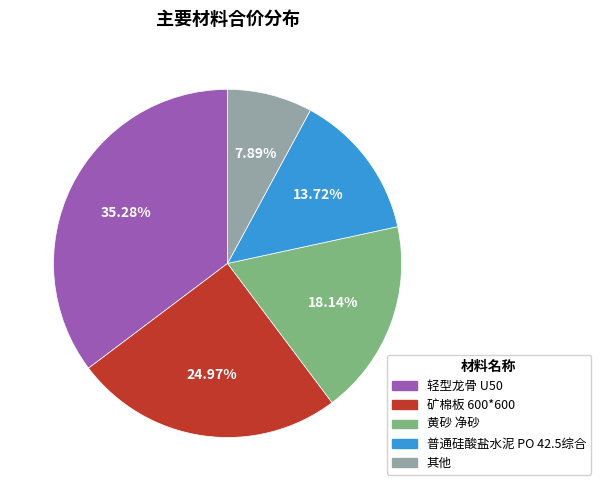

Between 普通硅酸盐水泥 PO 42.5综合 and 其他, which is larger?

普通硅酸盐水泥 PO 42.5综合